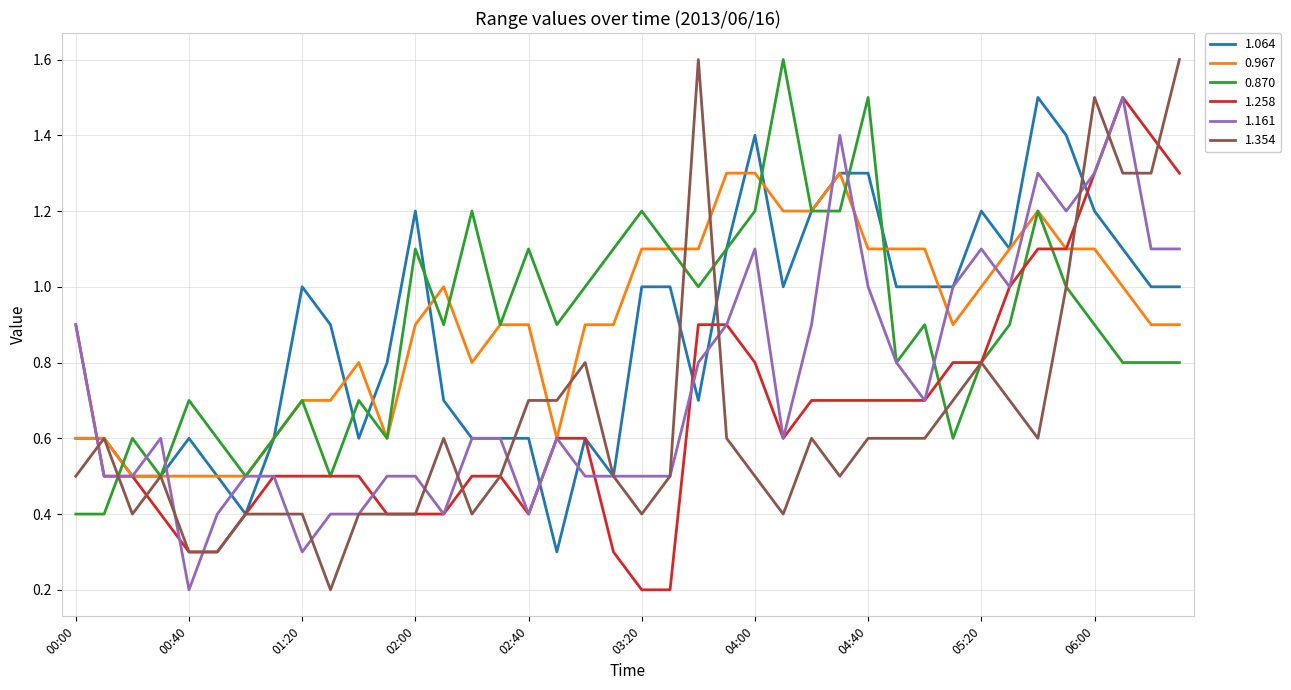

How many lines are shown in the chart?

6